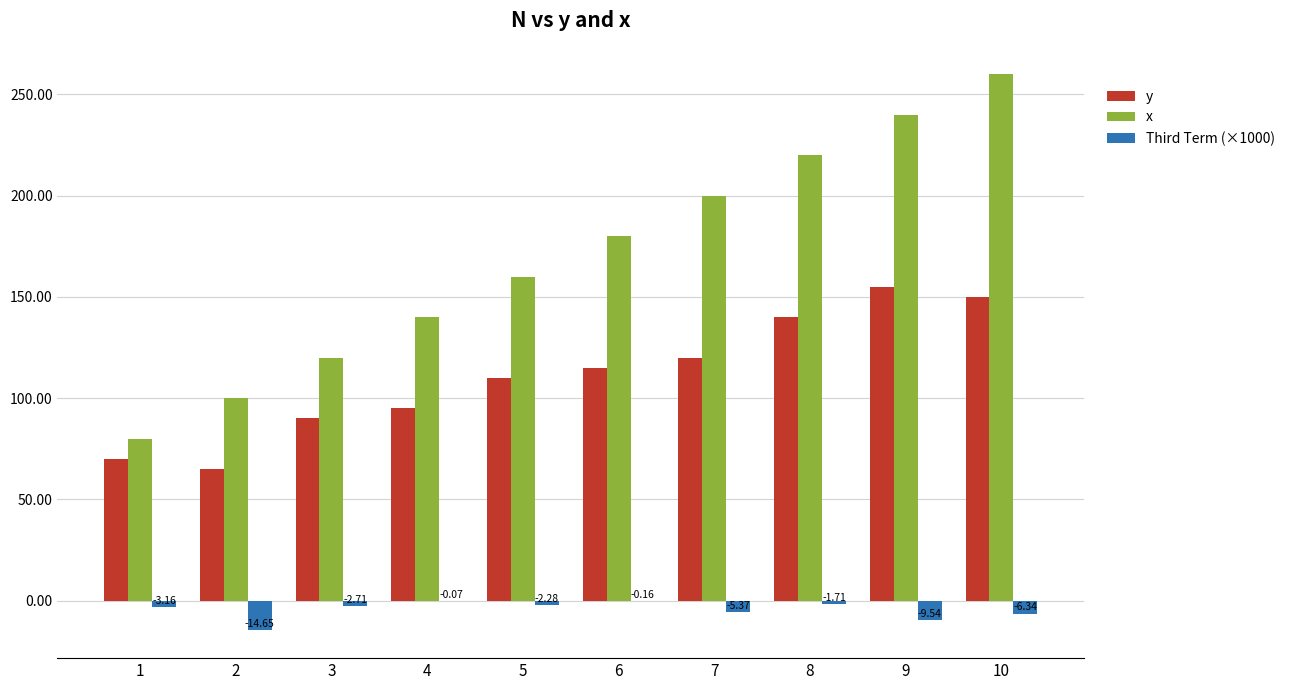

What is the average value of the Third Term (×1000) series?

-4.6